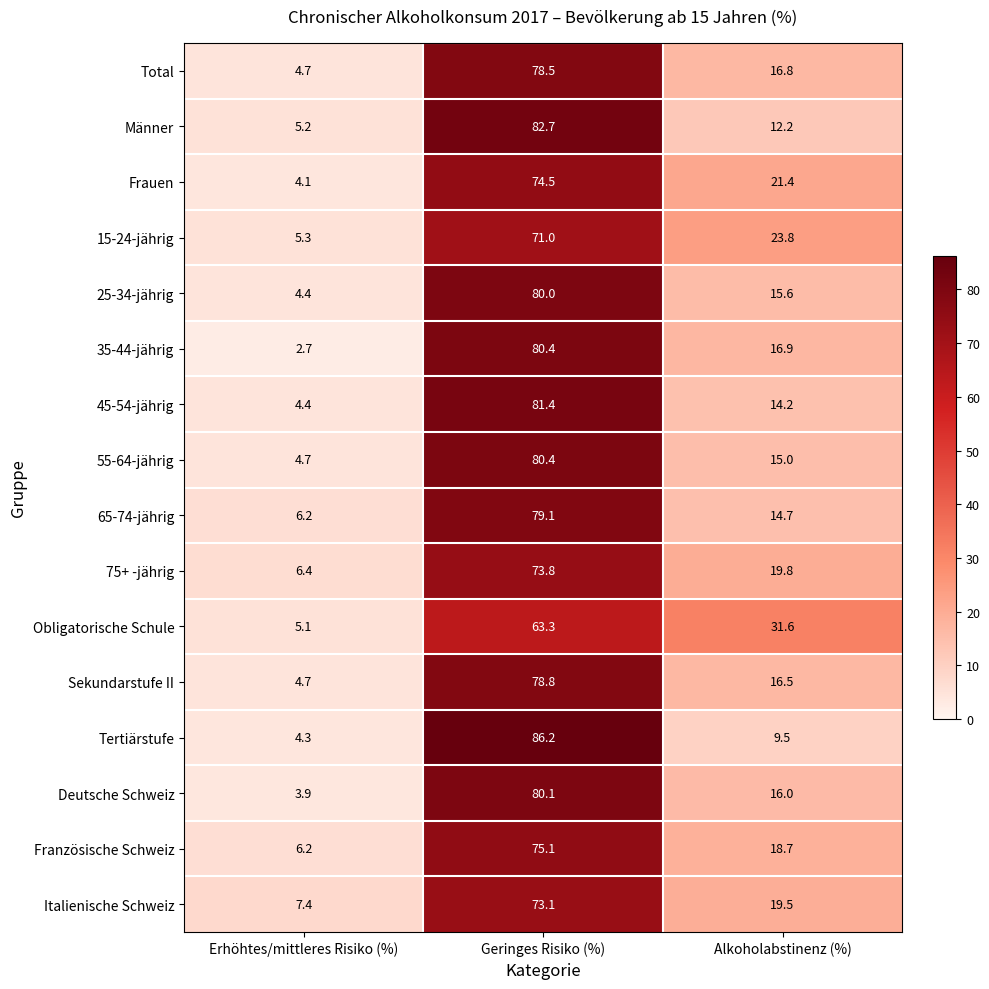

What is the spread (max minus min) of values at Geringes Risiko (%)?

22.9